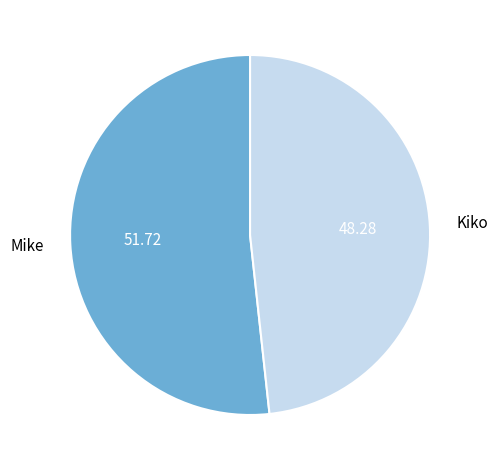

Is the sum of Kiko and Mike greater than half?

Yes